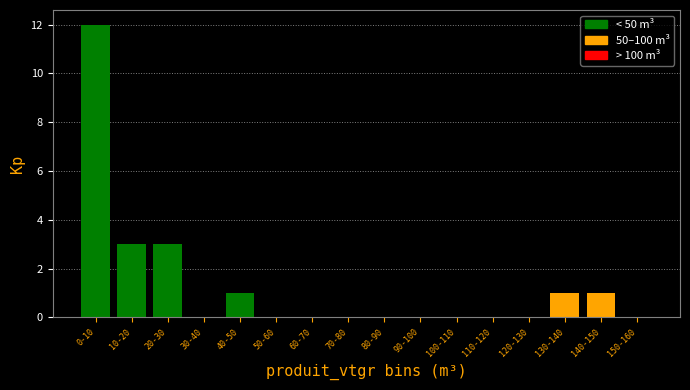

Reading left to right, what are all the values shown in this chart?

0-10=12	10-20=3	20-30=3	30-40=0	40-50=1	50-60=0	60-70=0	70-80=0	80-90=0	90-100=0	100-110=0	110-120=0	120-130=0	130-140=1	140-150=1	150-160=0